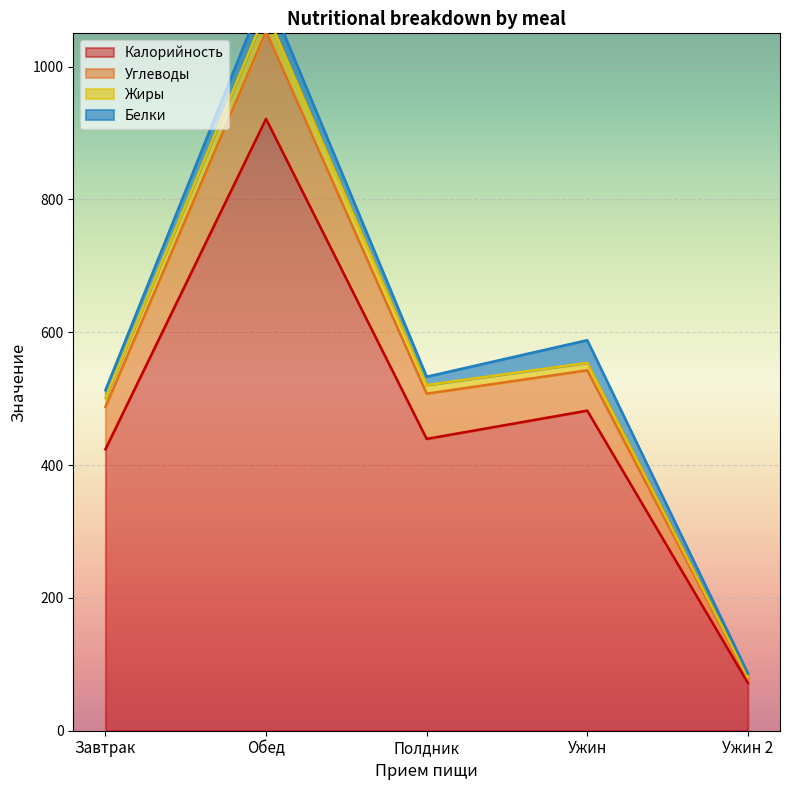

List the labels in order of Жиры value, largest first.

Обед, Ужин, Полдник, Завтрак, Ужин 2